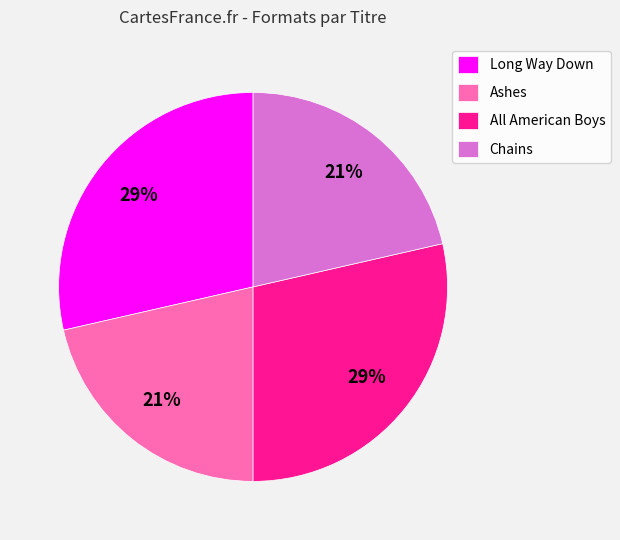

How many slices are in this pie chart?

4